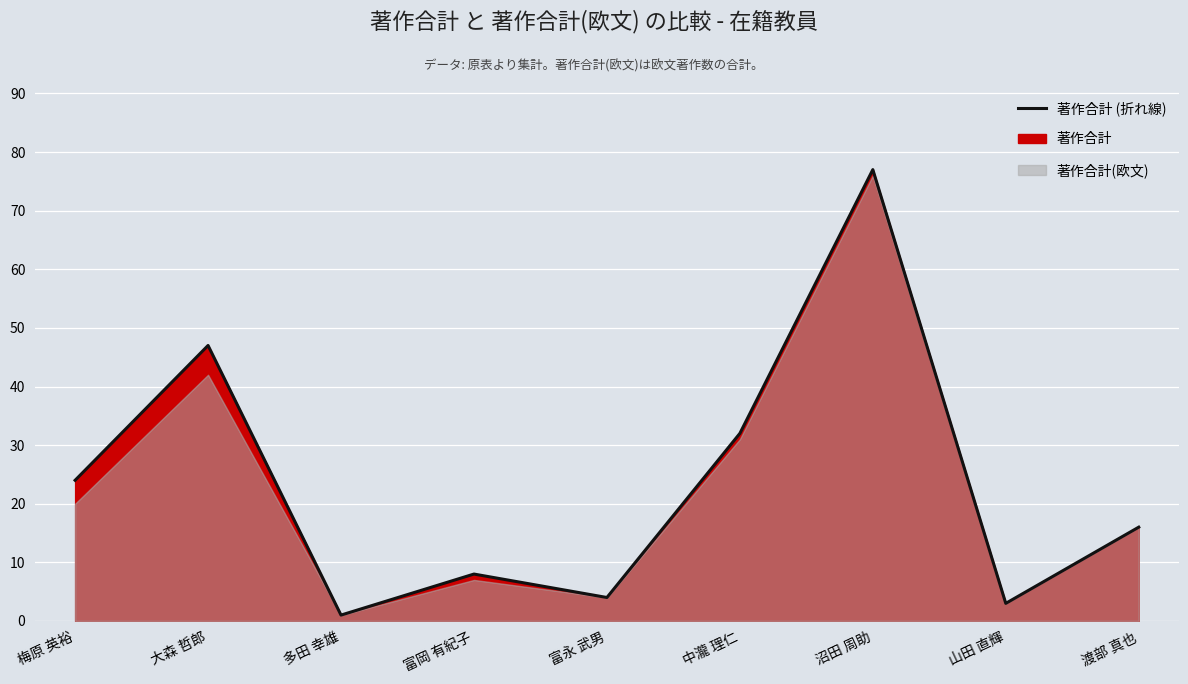

Rank the categories by value from lowest to highest.

多田 幸雄, 山田 直輝, 富永 武男, 富岡 有紀子, 渡部 真也, 梅原 英裕, 中瀧 理仁, 大森 哲郎, 沼田 周助